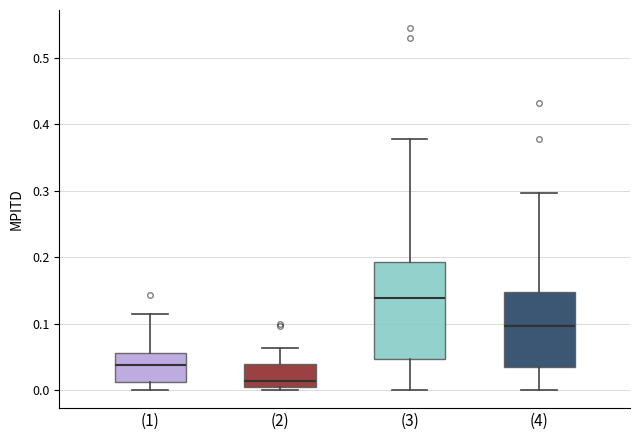

Which box has the highest median line?

(3)